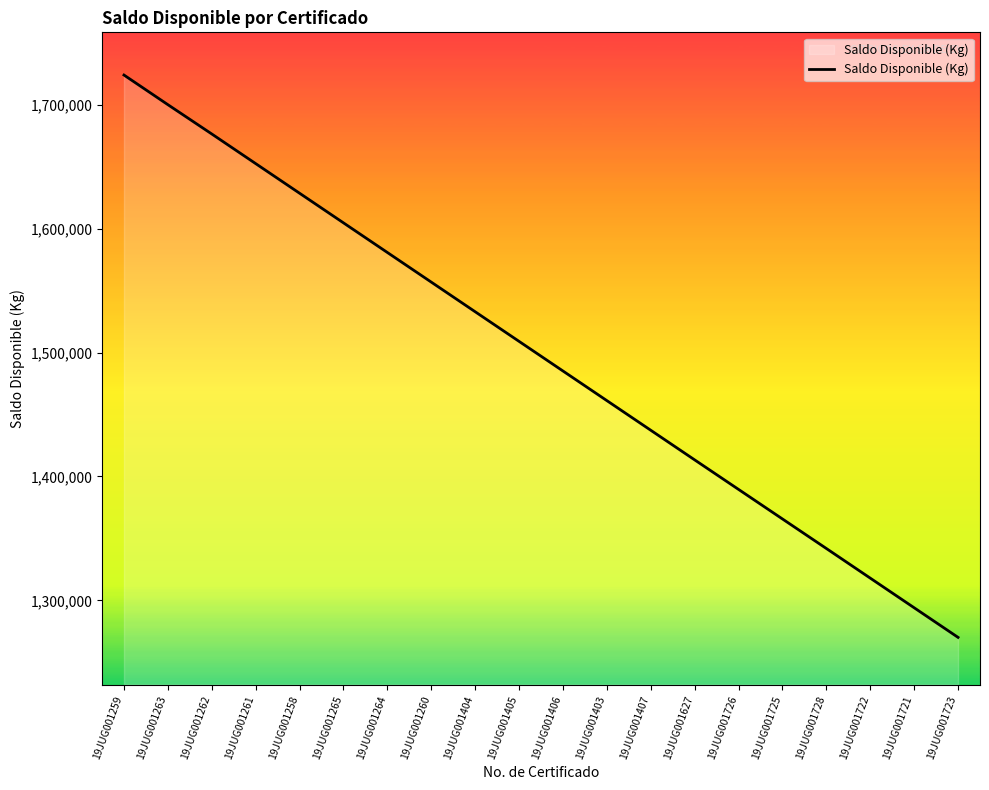

What is the difference between the maximum and minimum values?

454010